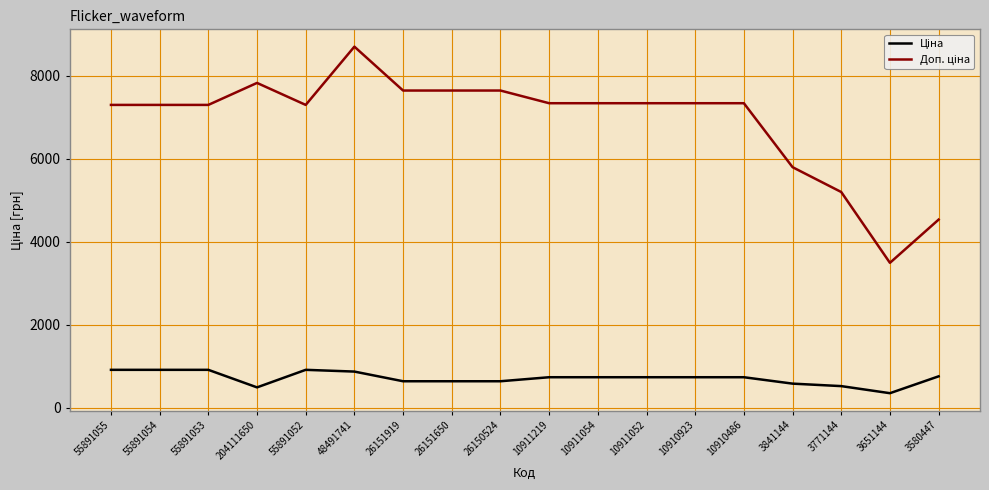

At which category does the chart reach its peak across all series?

48491741